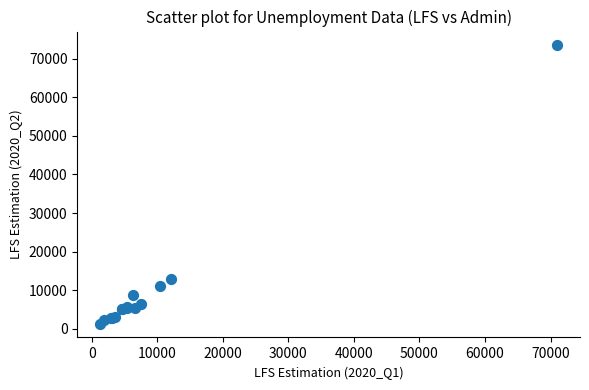

What Y value in the scatter plot is closest to 37398?

12798.8